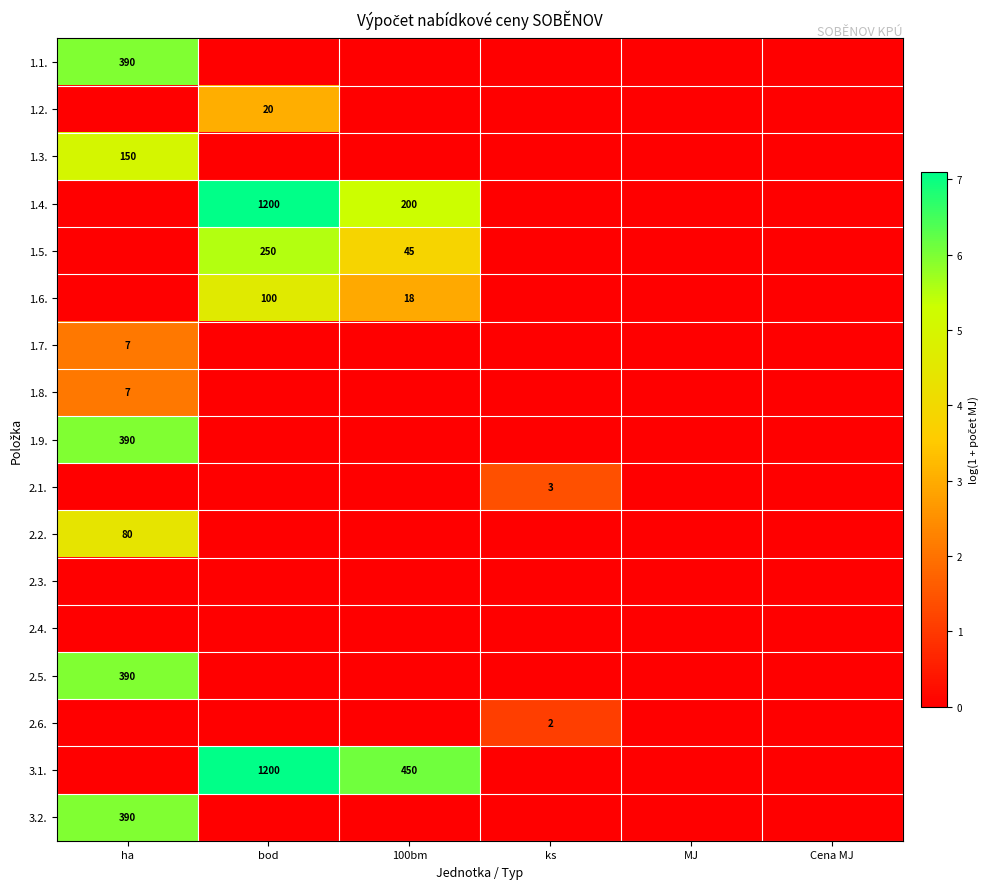

The 1.3. series shows 69 at ha. True or false?

False